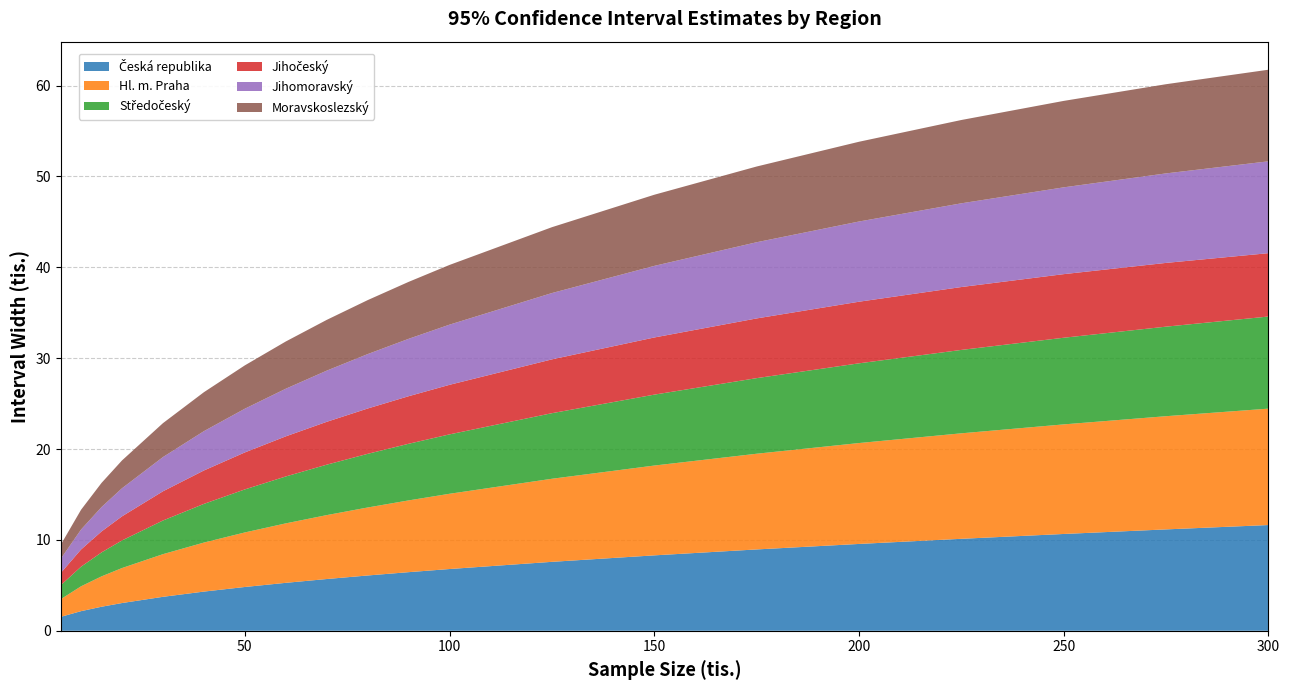

Reading left to right, transcribe all the data shown in this chart.

Česká republika: 5=1.5	10=2.2	15=2.6	20=3.1	30=3.7	40=4.3	50=4.8	60=5.3	70=5.7	80=6.1	90=6.5	100=6.8	125=7.6	150=8.3	175=9.0	200=9.6	225=10.1	250=10.7	275=11.2	300=11.6
Hl. m. Praha: 5=1.9	10=2.7	15=3.3	20=3.9	30=4.7	40=5.4	50=6.0	60=6.5	70=7.0	80=7.5	90=7.9	100=8.3	125=9.1	150=9.9	175=10.5	200=11.1	225=11.6	250=12.1	275=12.5	300=12.8
Středočeský: 5=1.5	10=2.2	15=2.6	20=3.0	30=3.7	40=4.3	50=4.7	60=5.2	70=5.5	80=5.9	90=6.2	100=6.5	125=7.2	150=7.8	175=8.3	200=8.8	225=9.2	250=9.5	275=9.9	300=10.1
Jihočeský: 5=1.3	10=1.9	15=2.3	20=2.7	30=3.2	40=3.7	50=4.1	60=4.4	70=4.7	80=5.0	90=5.2	100=5.5	125=5.9	150=6.3	175=6.6	200=6.8	225=6.9	250=7.0	275=7.0	300=7.0
Jihomoravský: 5=1.6	10=2.2	15=2.7	20=3.1	30=3.8	40=4.3	50=4.8	60=5.2	70=5.6	80=6.0	90=6.3	100=6.6	125=7.3	150=7.9	175=8.4	200=8.8	225=9.2	250=9.6	275=9.8	300=10.1
Moravskoslezský: 5=1.5	10=2.2	15=2.7	20=3.1	30=3.7	40=4.3	50=4.8	60=5.2	70=5.6	80=5.9	90=6.3	100=6.6	125=7.2	150=7.8	175=8.3	200=8.8	225=9.2	250=9.5	275=9.8	300=10.1